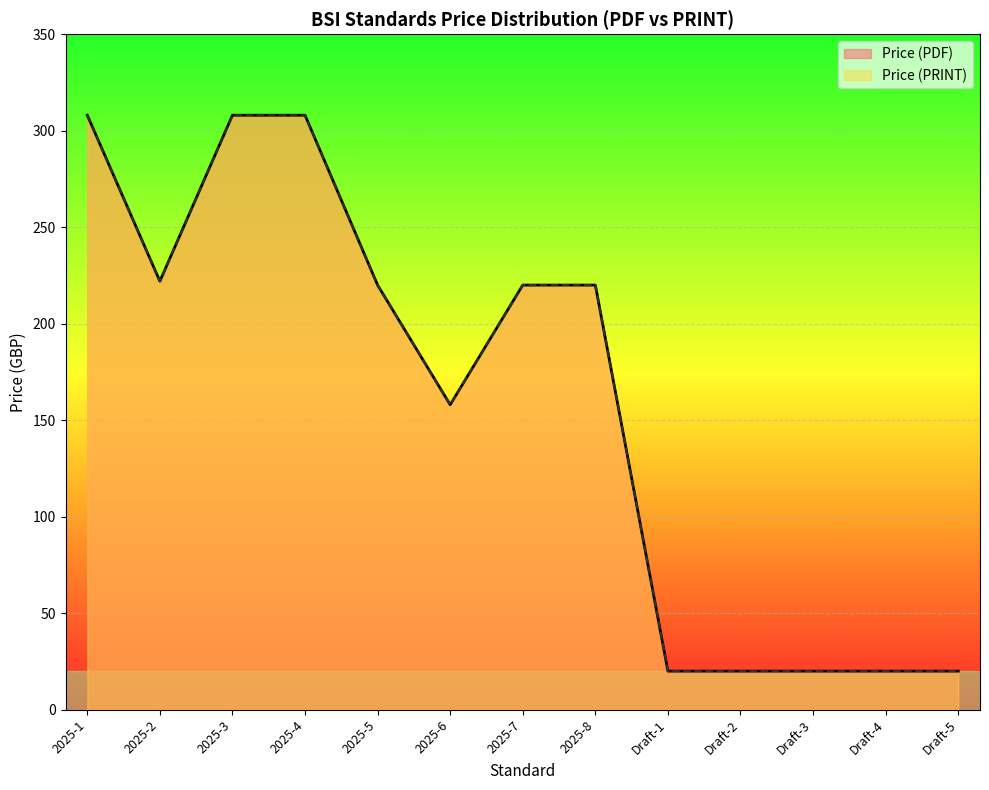

What is the label of the 10th point from the left?

Draft-2